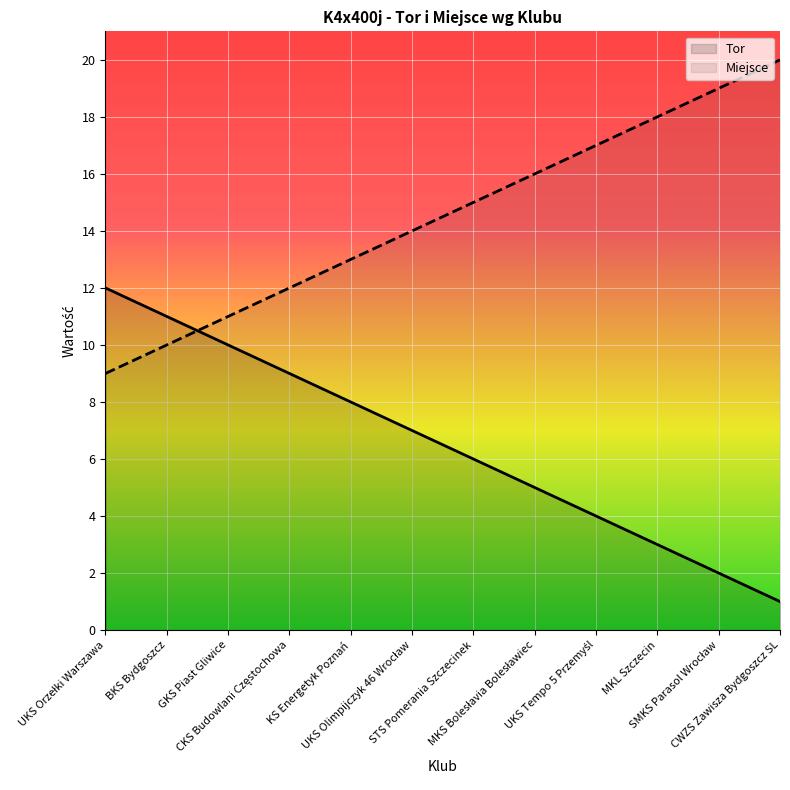

The value of Miejsce at CWZS Zawisza Bydgoszcz SL is 20. True or false?

True